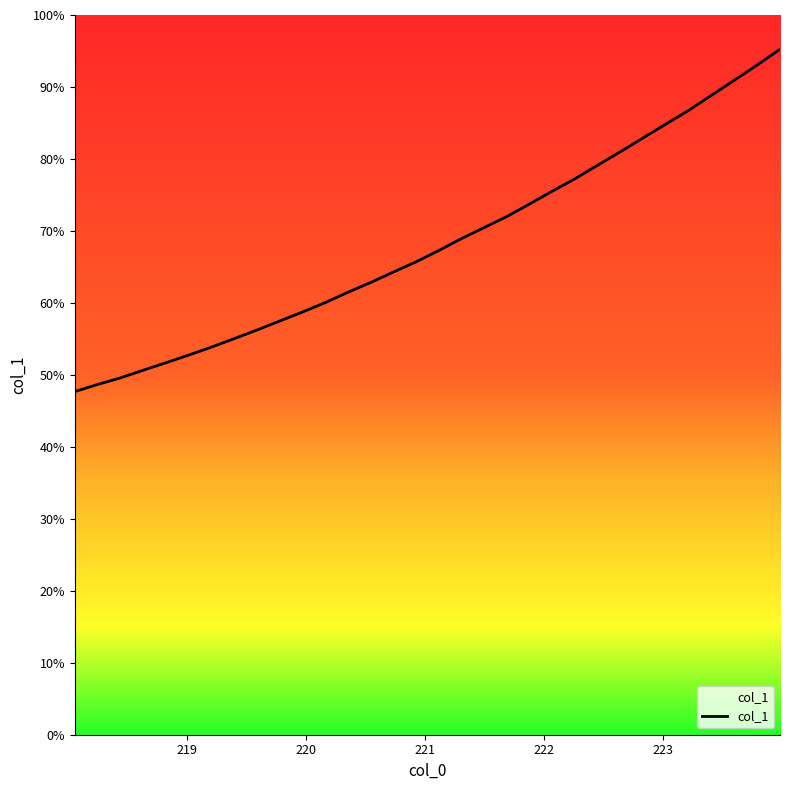

Is it true that the value at 219 is 15.3?

False